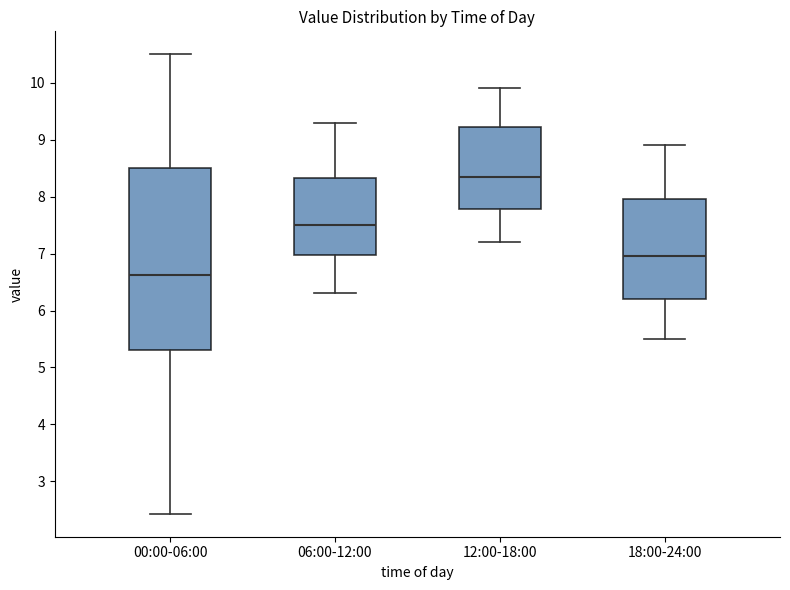

Reading left to right, read every box against the y-axis: the position of its median line, the range the box covers, and the ends of its whiskers. The values are not printed on the chart, so give them approximately, as read against the axis.

00:00-06:00: median 6.6, box 5.3 to 8.5, whiskers 2.4 to 10.5
06:00-12:00: median 7.5, box 7.0 to 8.3, whiskers 6.3 to 9.3
12:00-18:00: median 8.4, box 7.8 to 9.2, whiskers 7.2 to 9.9
18:00-24:00: median 7.0, box 6.2 to 8.0, whiskers 5.5 to 8.9